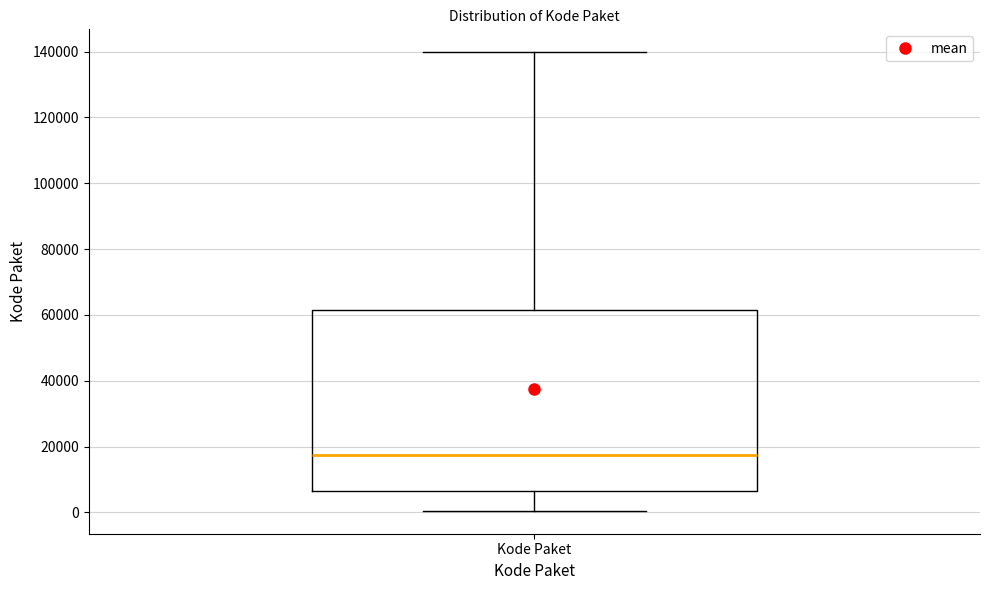

Where does the median line of the box for Kode Paket sit on the y-axis? The values are not printed on the chart, so give them approximately, as read against the axis.

18000